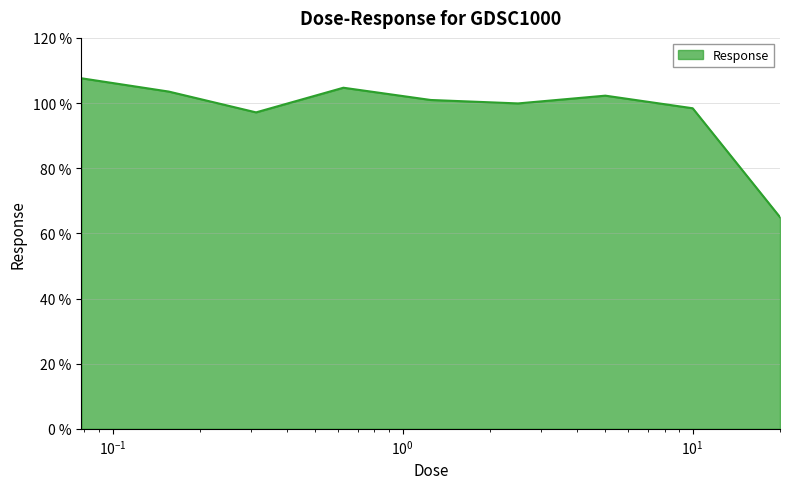

What is the greatest value displayed?

107.6